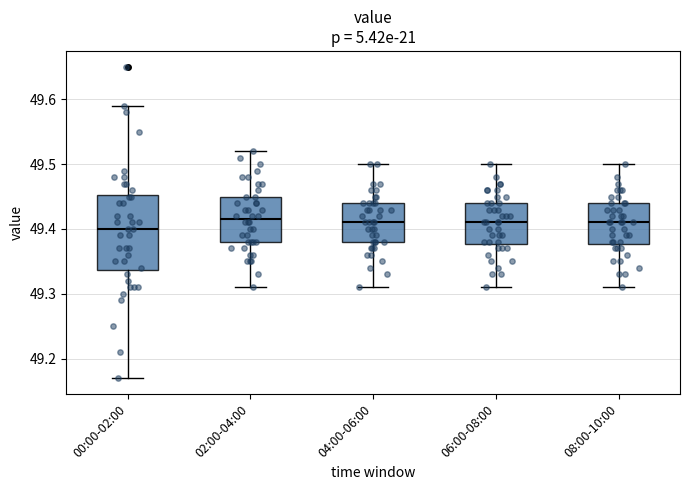

Reading left to right, read every box against the y-axis: the position of its median line, the range the box covers, and the ends of its whiskers. The values are not printed on the chart, so give them approximately, as read against the axis.

00:00-02:00: median 49.40, box 49.34 to 49.45, whiskers 49.17 to 49.59
02:00-04:00: median 49.42, box 49.38 to 49.45, whiskers 49.31 to 49.52
04:00-06:00: median 49.41, box 49.38 to 49.44, whiskers 49.31 to 49.50
06:00-08:00: median 49.41, box 49.38 to 49.44, whiskers 49.31 to 49.50
08:00-10:00: median 49.41, box 49.38 to 49.44, whiskers 49.31 to 49.50